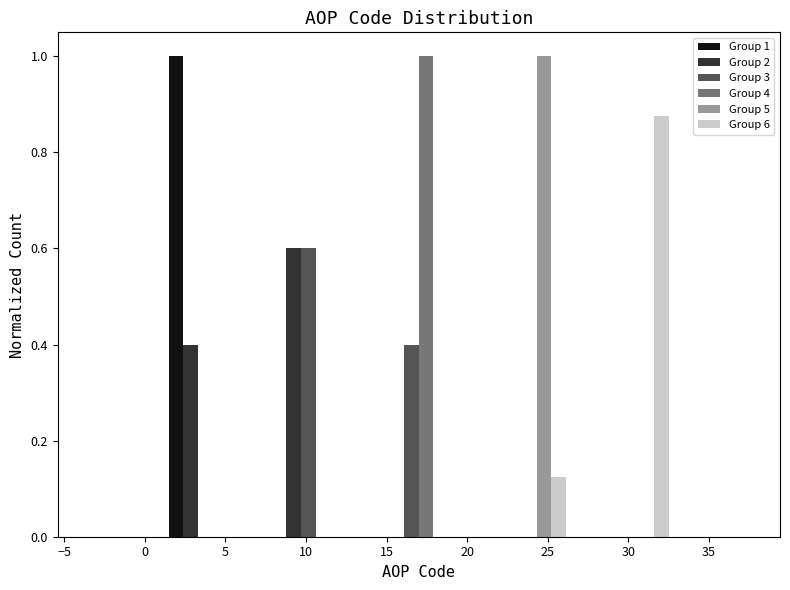

In the Group 6 series, which range on the x-axis has the tallest bar?

26.6 to 33.0